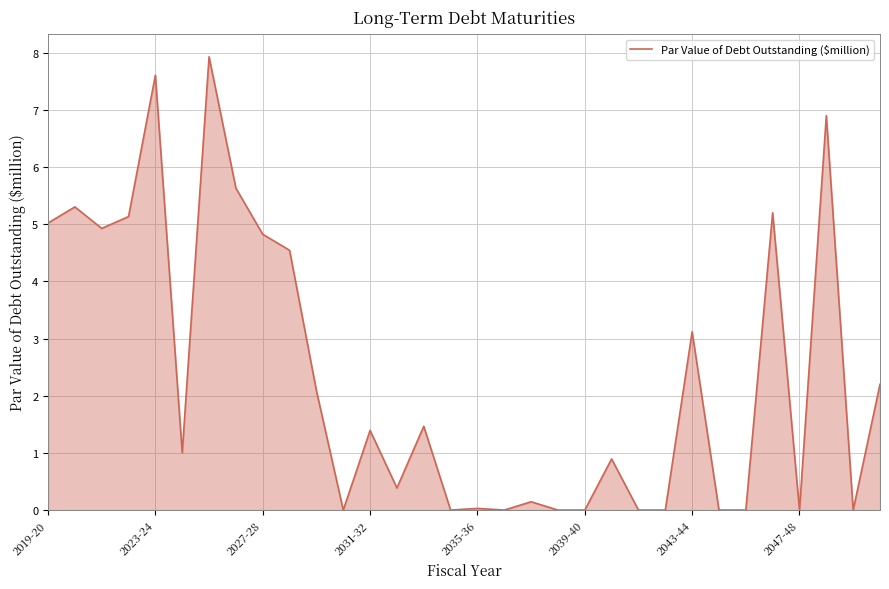

What is the greatest value displayed?

7.9